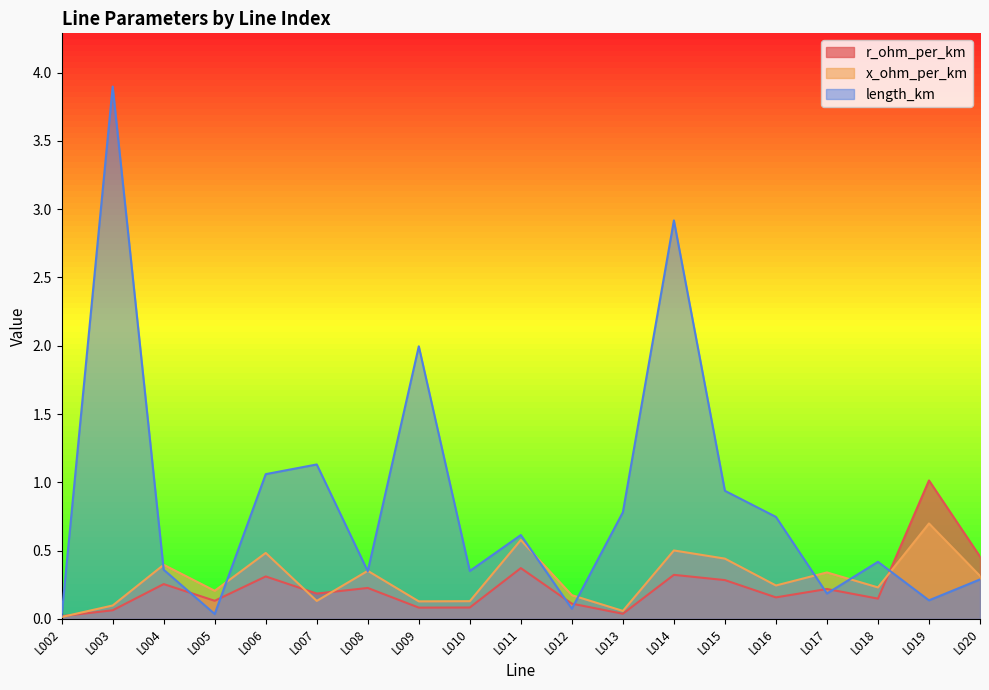

What is the approximate value of x_ohm_per_km at L013?

0.1